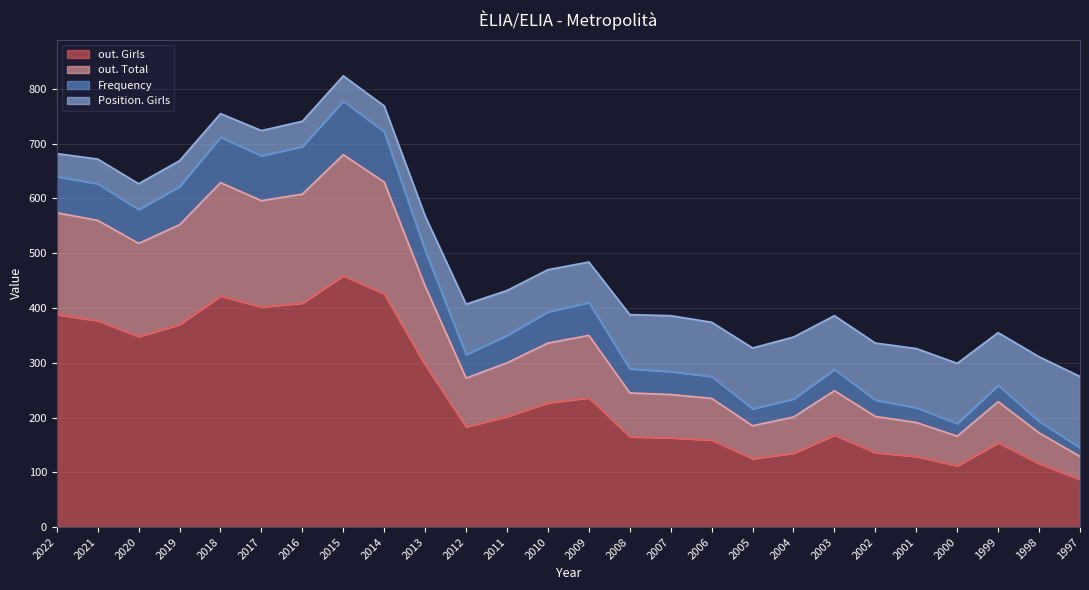

What is the greatest value displayed?

680